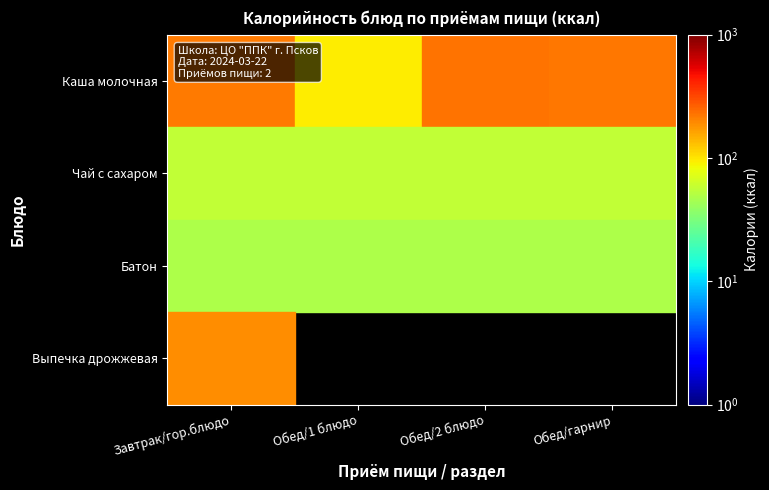

How many data points does each series have?

4